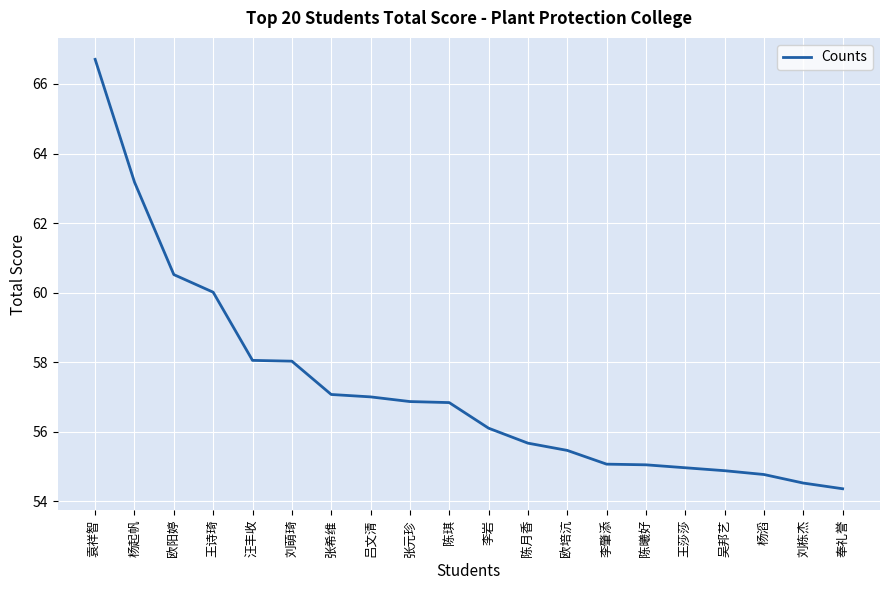

The chart shows a value of 55.0 at 王莎莎. True or false?

True